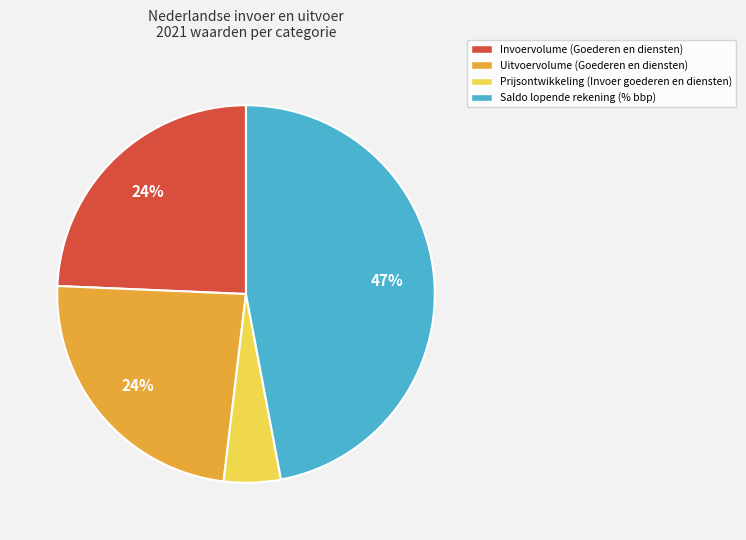

Combined, do Prijsontwikkeling (Invoer goederen en diensten) and Uitvoervolume (Goederen en diensten) account for over 50%?

No